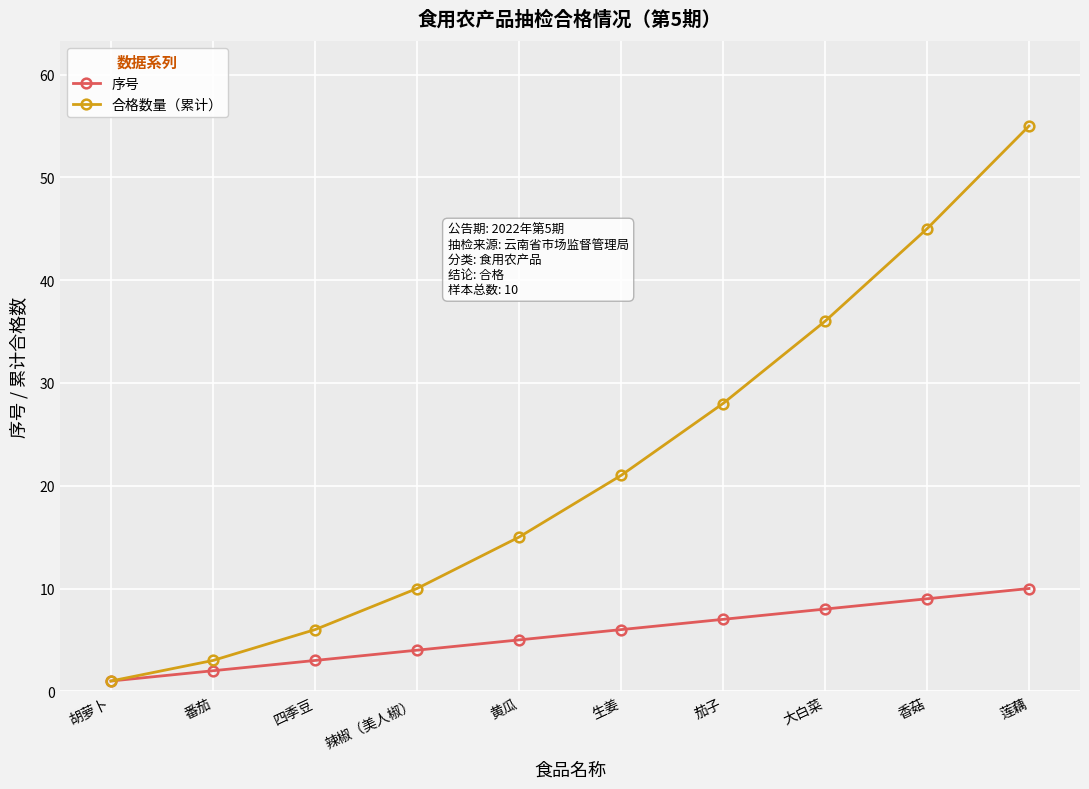

Which series has the widest spread of values?

合格数量（累计）